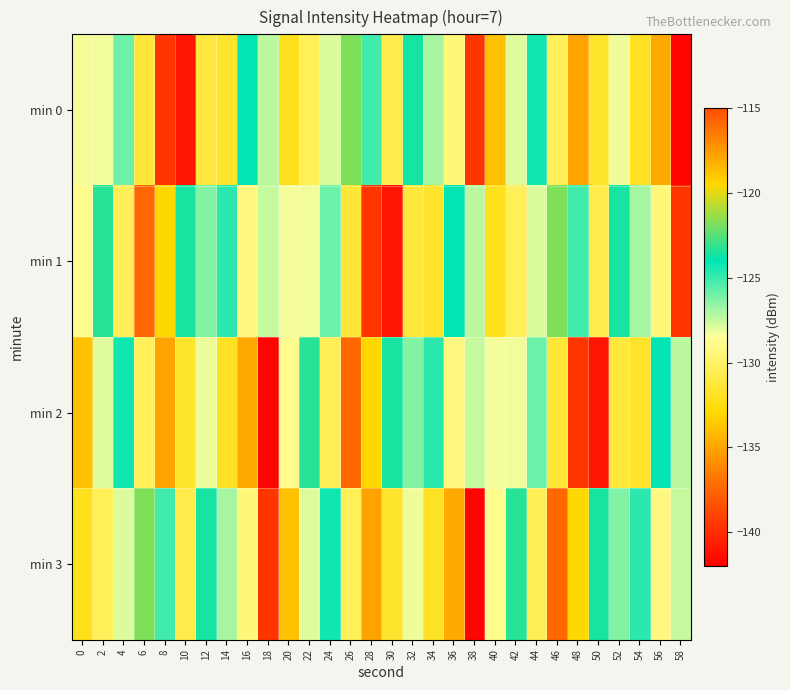

What is the total value across all series at 10?

-527.0